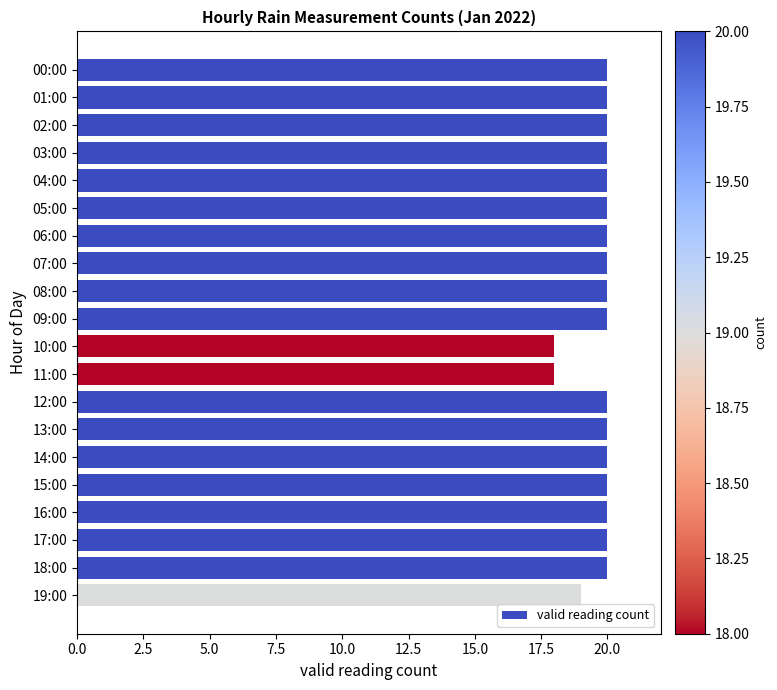

What is the smallest value displayed?

18